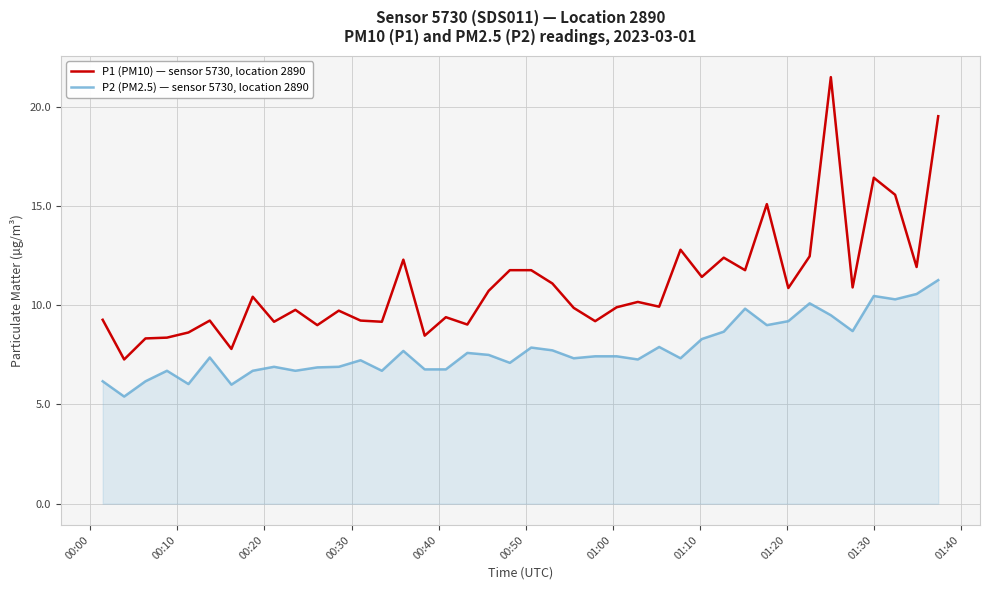

Rank the series by their average value, from highest to lowest.

P1 (PM10) — sensor 5730, location 2890, P2 (PM2.5) — sensor 5730, location 2890